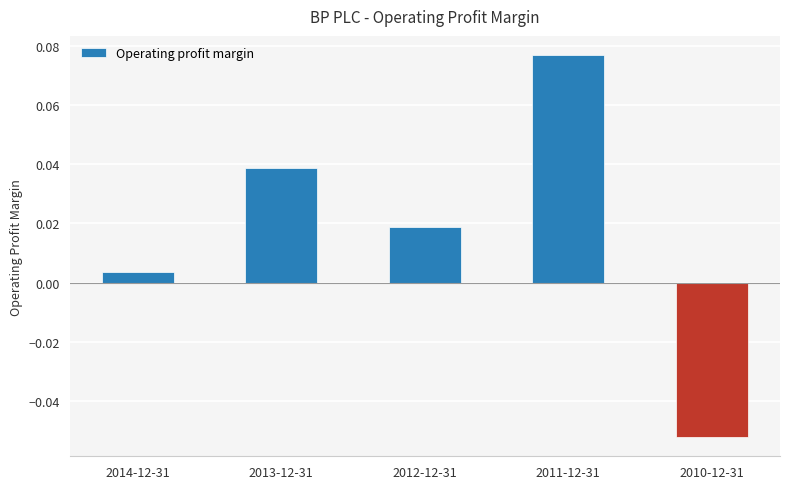

How many bars are there in total?

5